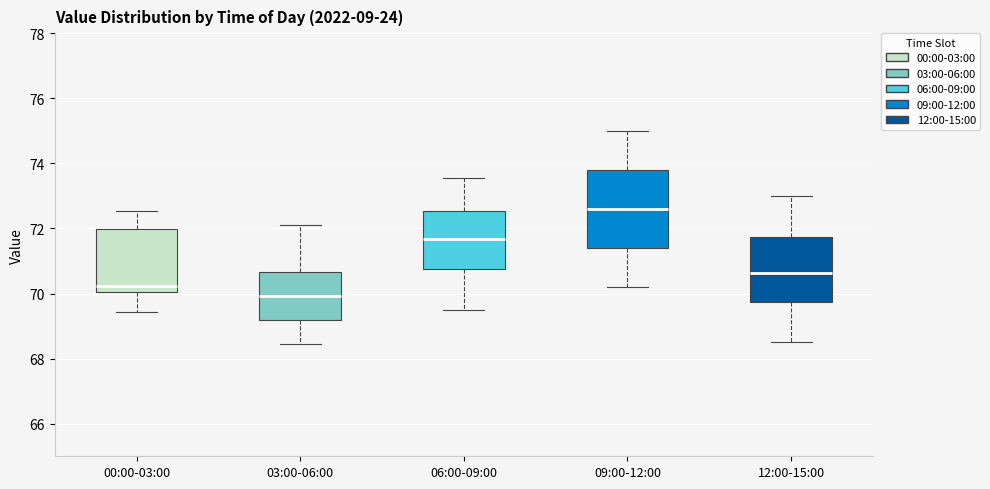

Which box is the tallest, from its lower edge to its upper edge?

09:00-12:00